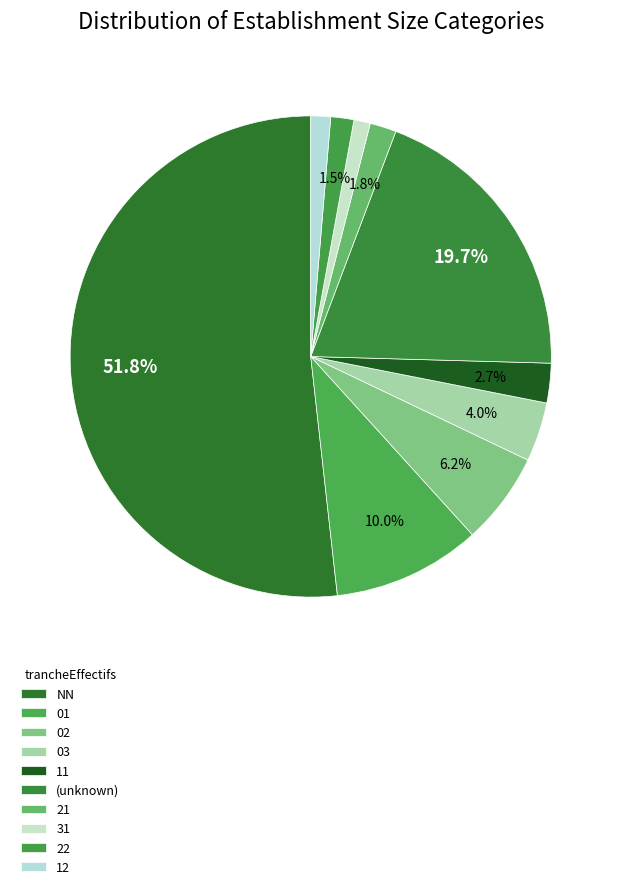

Rank the categories by value from lowest to highest.

31, 12, 22, 21, 11, 03, 02, 01, , NN